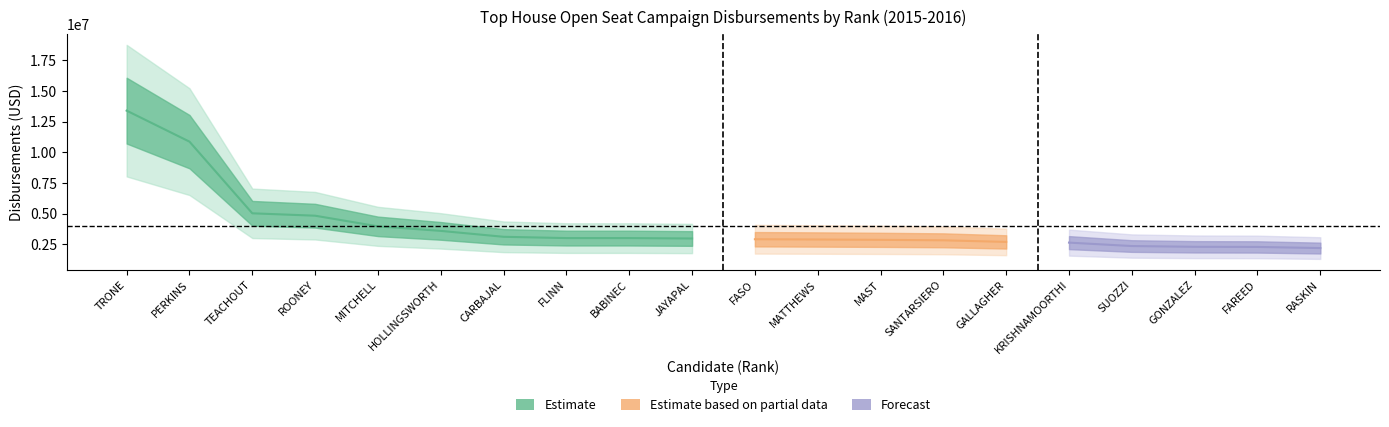

Where is the data nearest to the value 7794891?

2